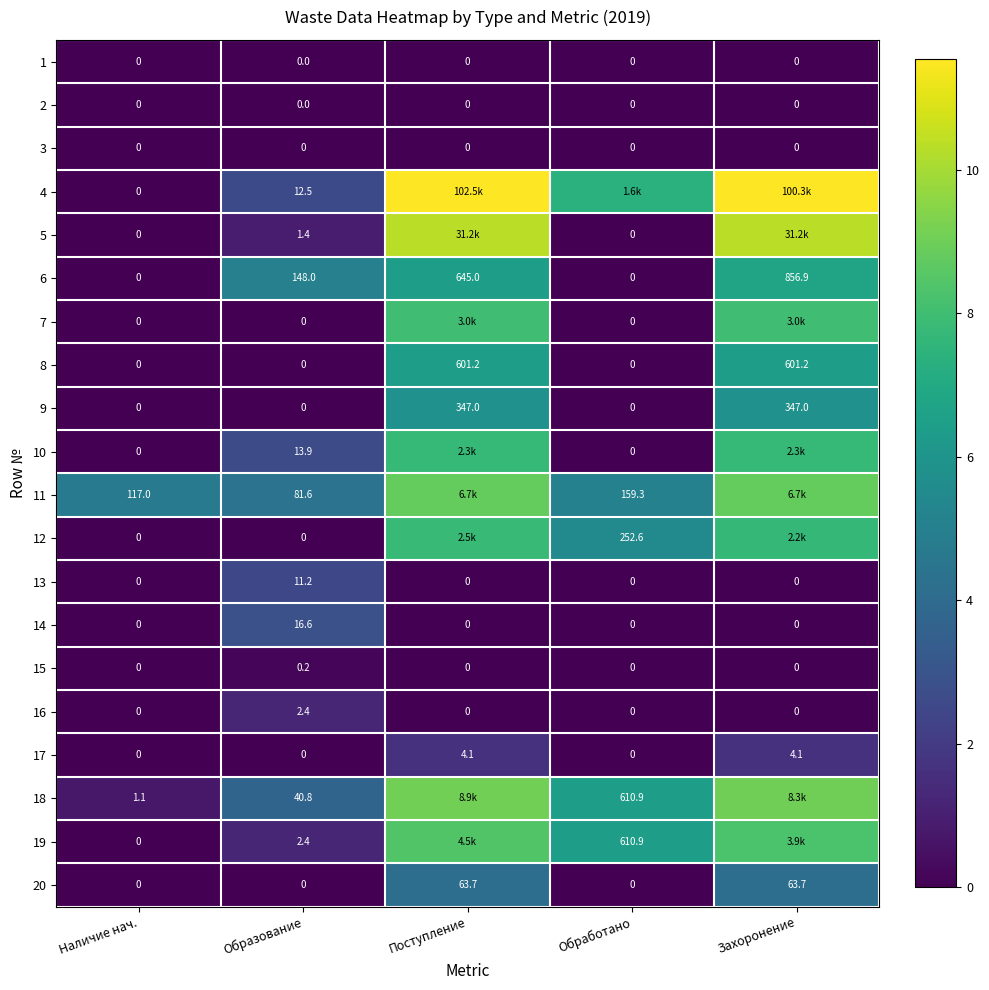

How many values in 9 are above zero?

2